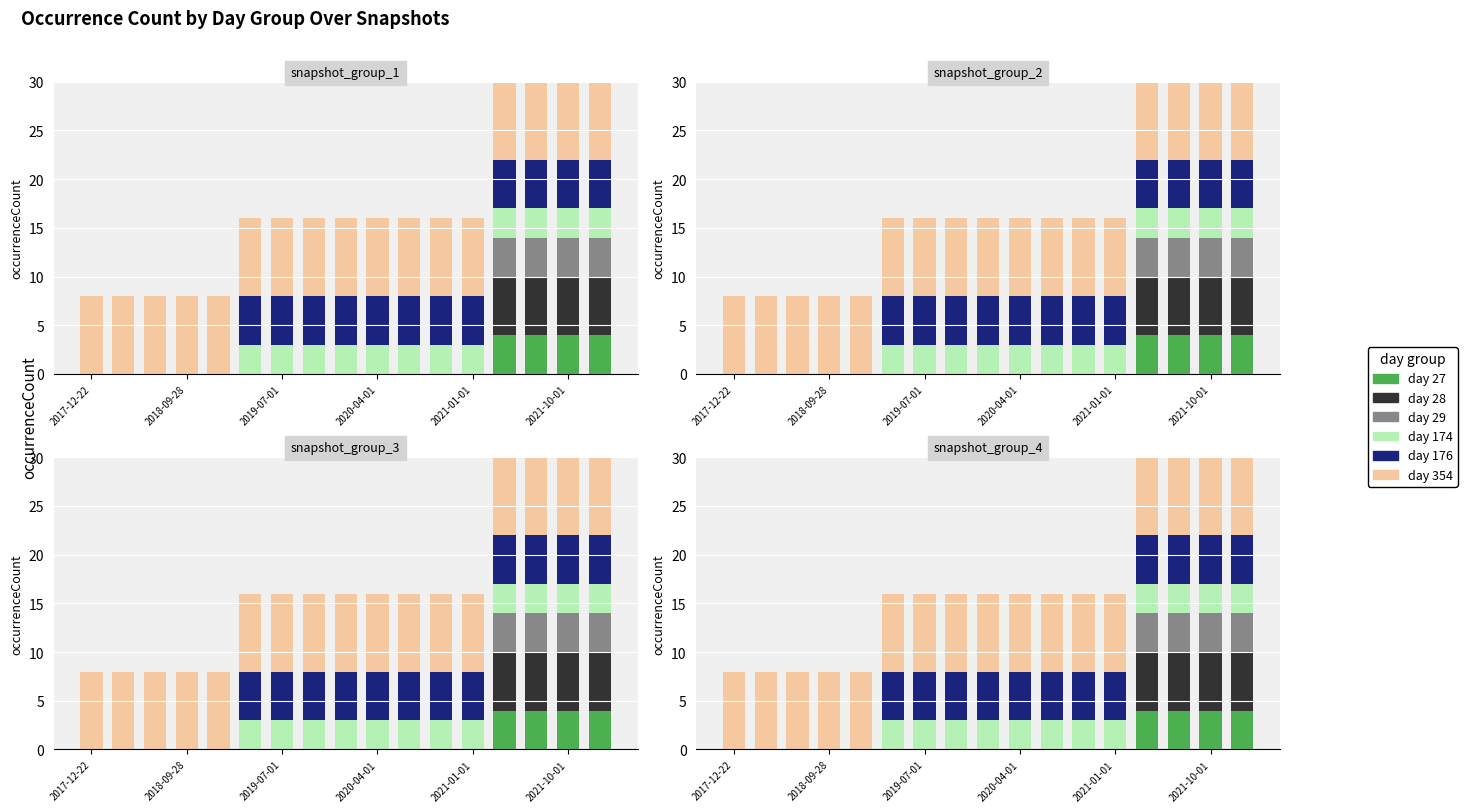

Reading right to left, list all the values displayed in this chart.

day 27: 4	4	4	4	0	0	0	0	0	0	0	0	0	0	0	0	0
day 28: 6	6	6	6	0	0	0	0	0	0	0	0	0	0	0	0	0
day 29: 4	4	4	4	0	0	0	0	0	0	0	0	0	0	0	0	0
day 174: 3	3	3	3	3	3	3	3	3	3	3	3	0	0	0	0	0
day 176: 5	5	5	5	5	5	5	5	5	5	5	5	0	0	0	0	0
day 354: 8	8	8	8	8	8	8	8	8	8	8	8	8	8	8	8	8